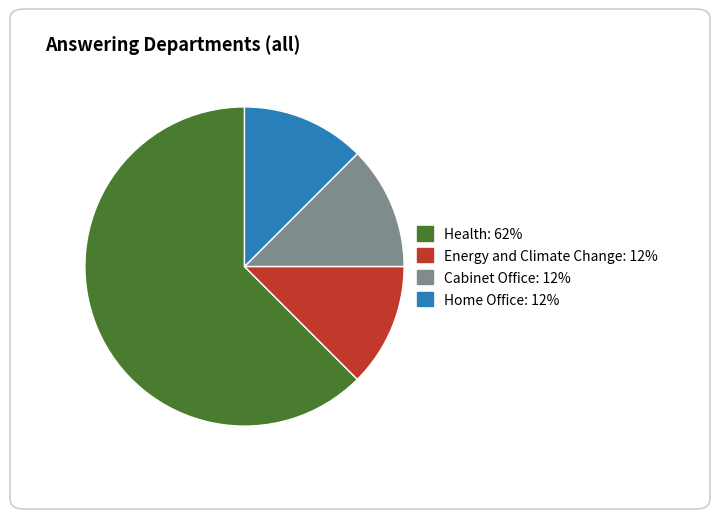

Does any single category account for the majority?

Yes